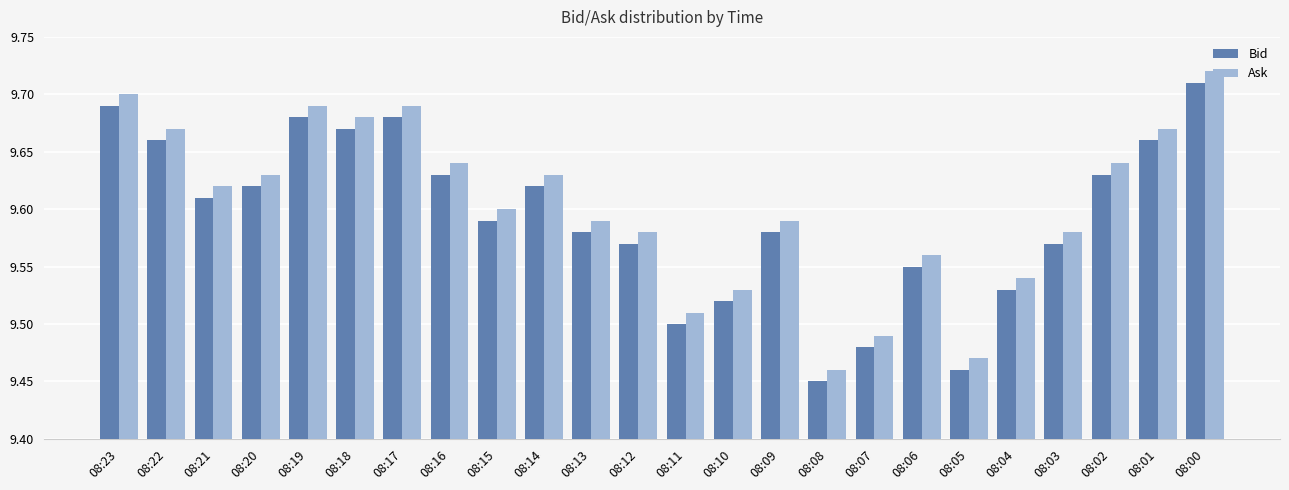

Does the chart contain any negative values?

No